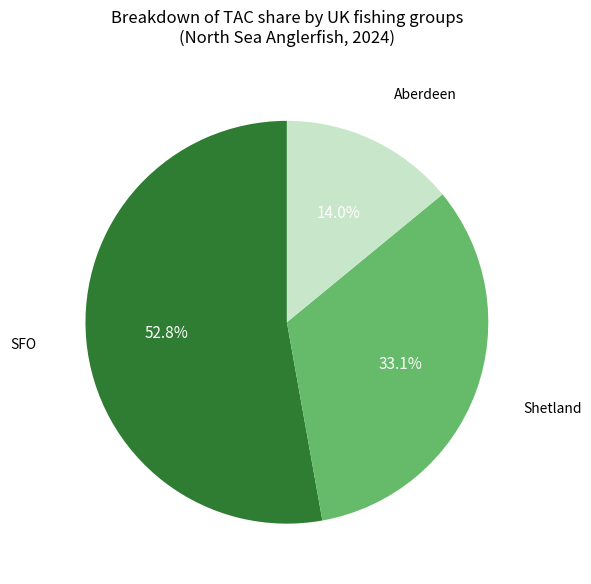

Count the number of slices in the pie.

3